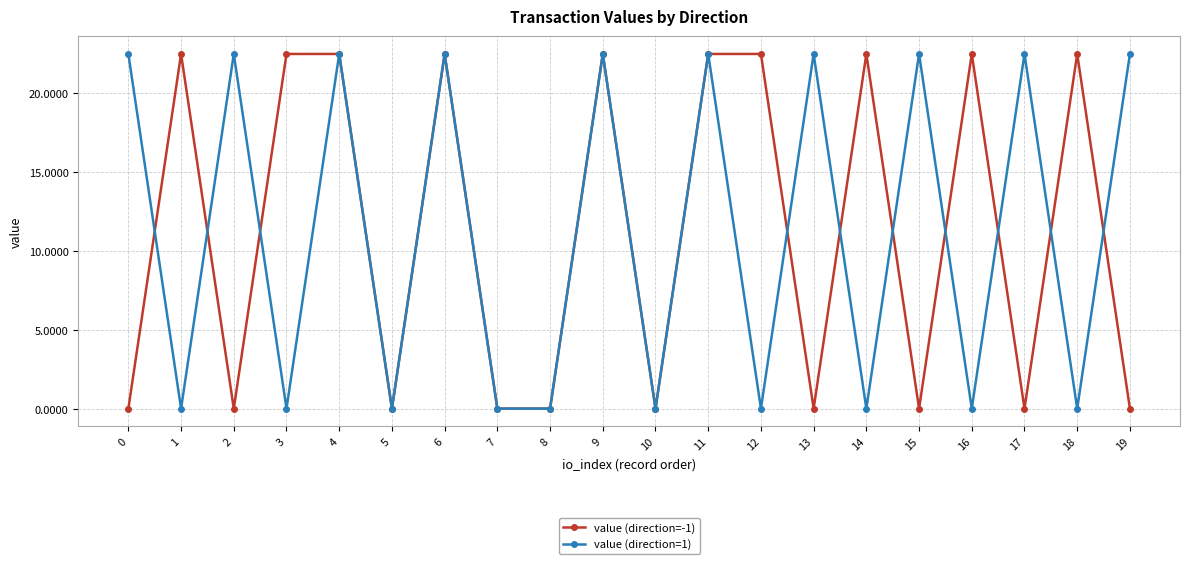

The value (direction=1) series shows 0.0 at 7. True or false?

True